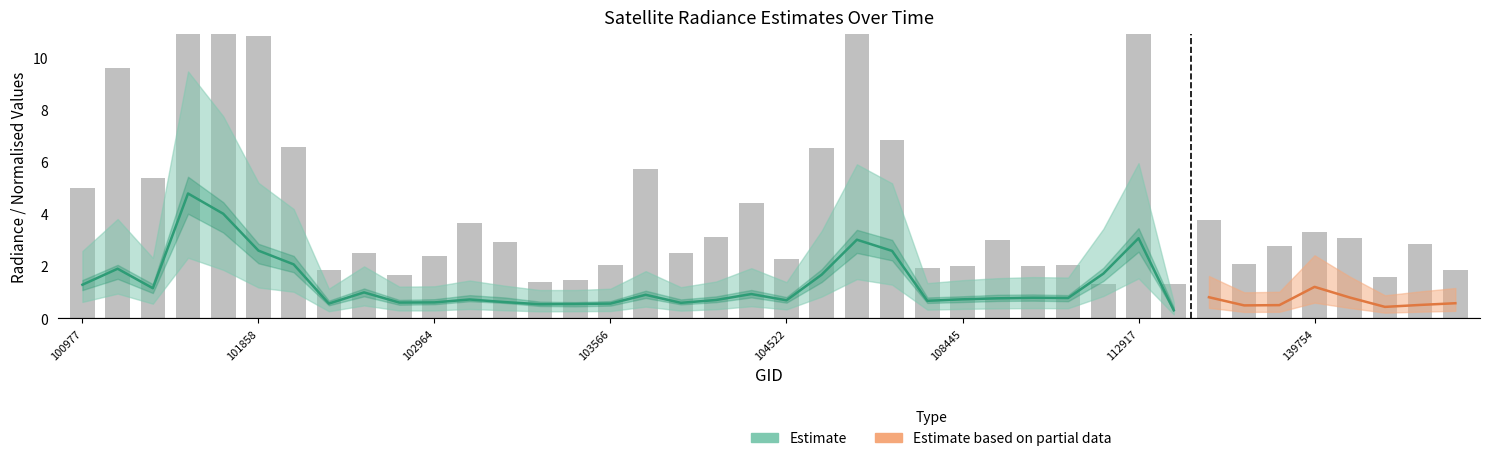

What is the change in value from 8 to 32?

+1.3